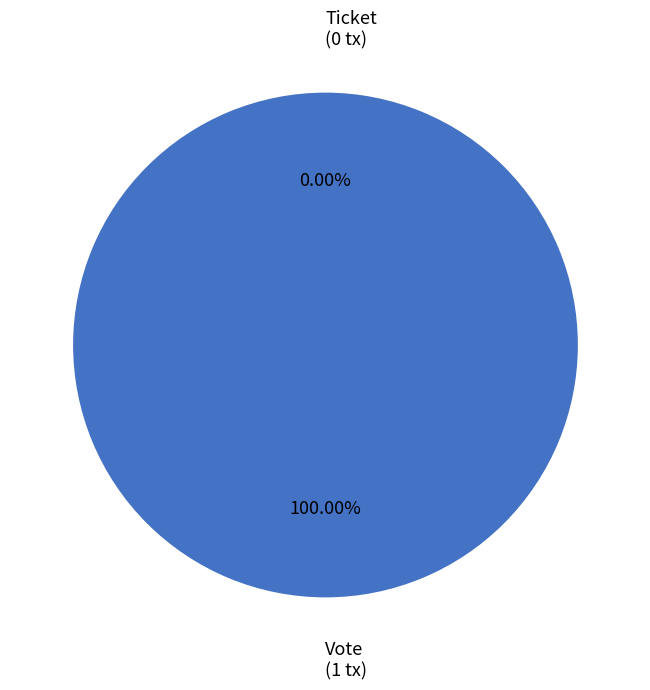

The Vote slice represents 99% of the pie. True or false?

False